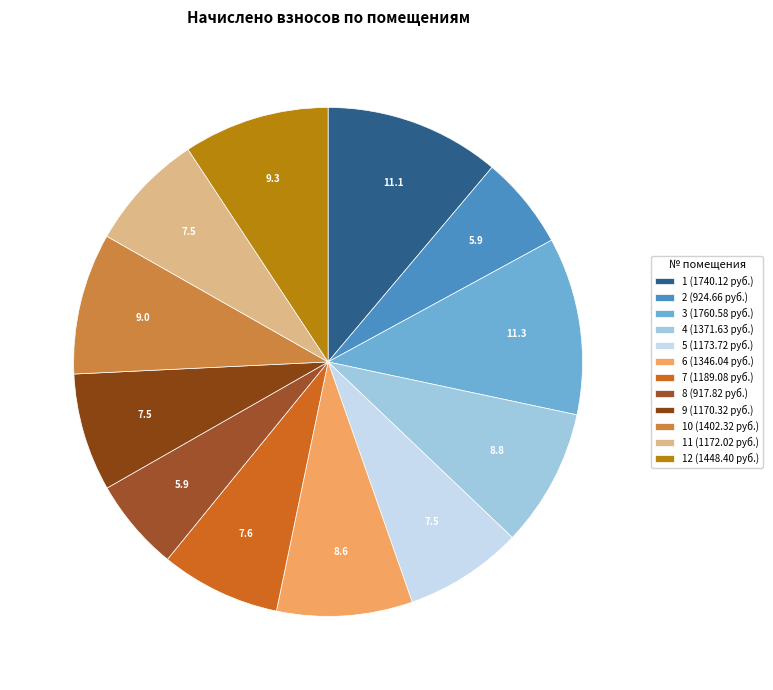

Which category has the biggest portion of the pie?

3